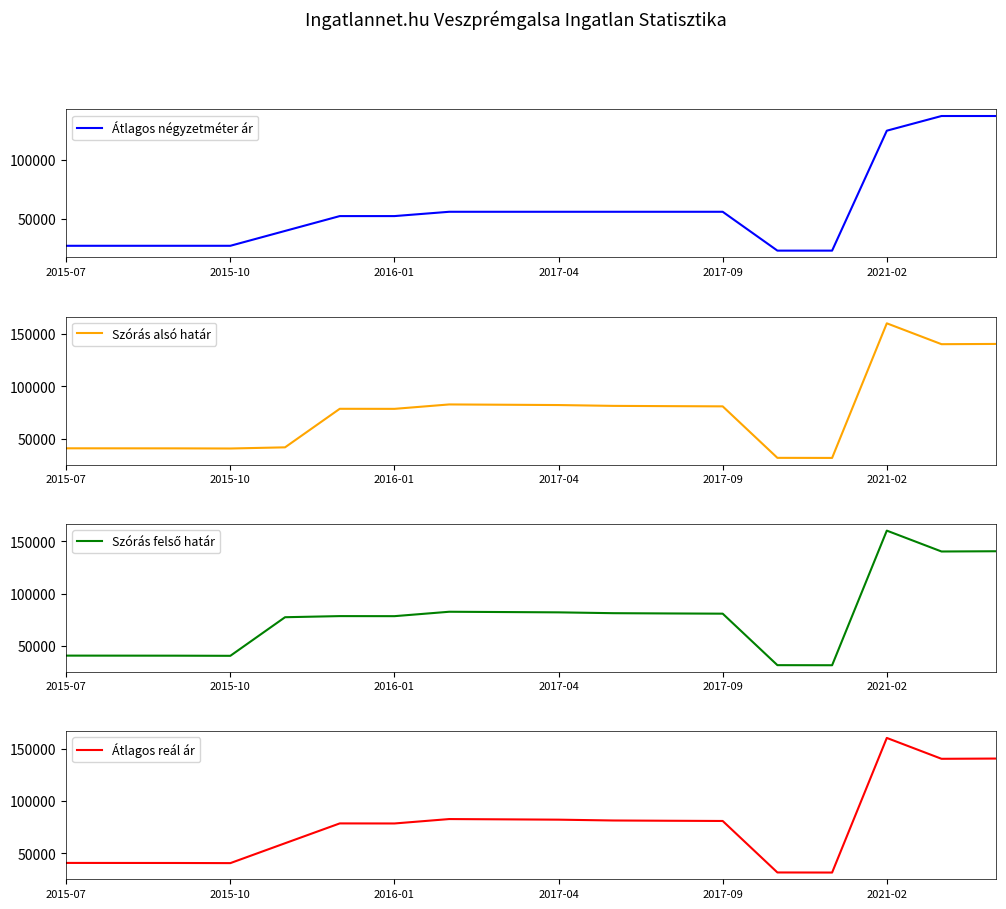

The Szórás felső határ series shows 31619 at 14. True or false?

True